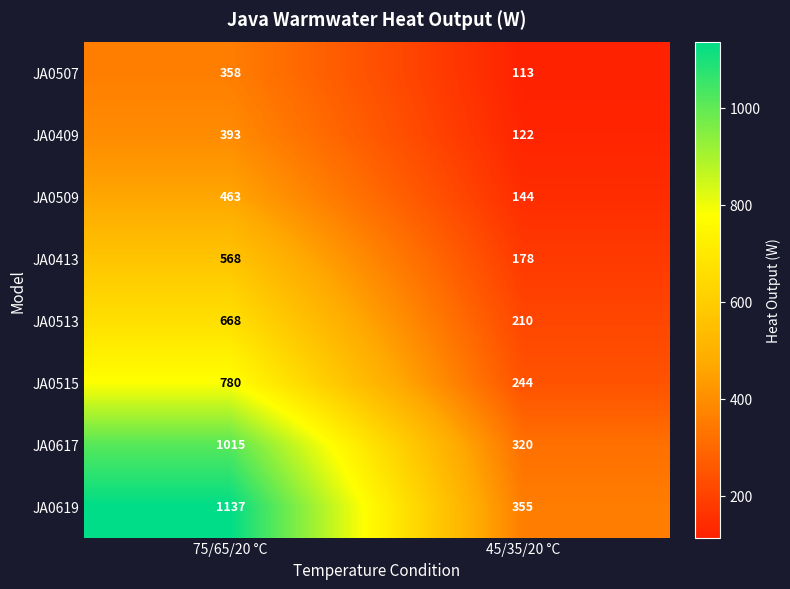

At which category is the sum across all series the highest?

75/65/20 °C